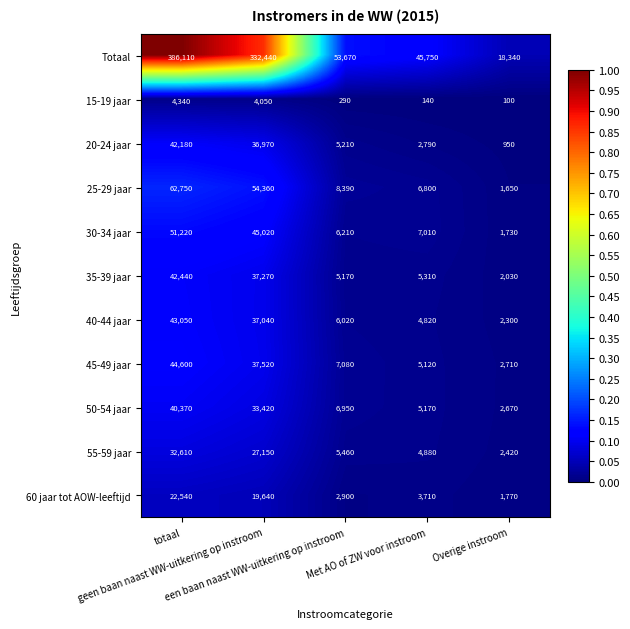

Which series has the largest total across all categories?

Totaal